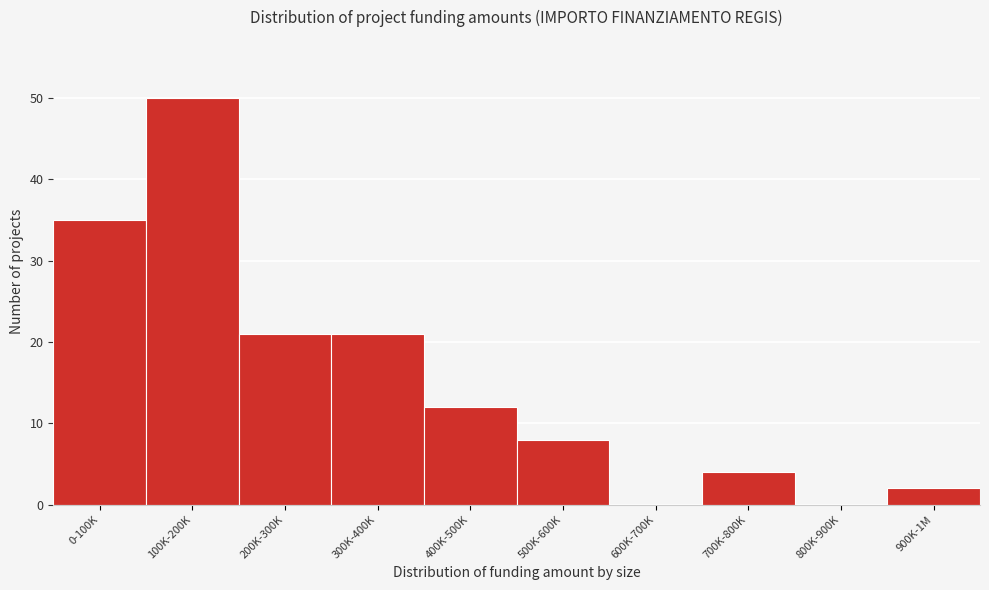

Reading right to left, extract all data points from this chart.

900K-1M=2	800K-900K=0	700K-800K=4	600K-700K=0	500K-600K=8	400K-500K=12	300K-400K=21	200K-300K=21	100K-200K=50	0-100K=35